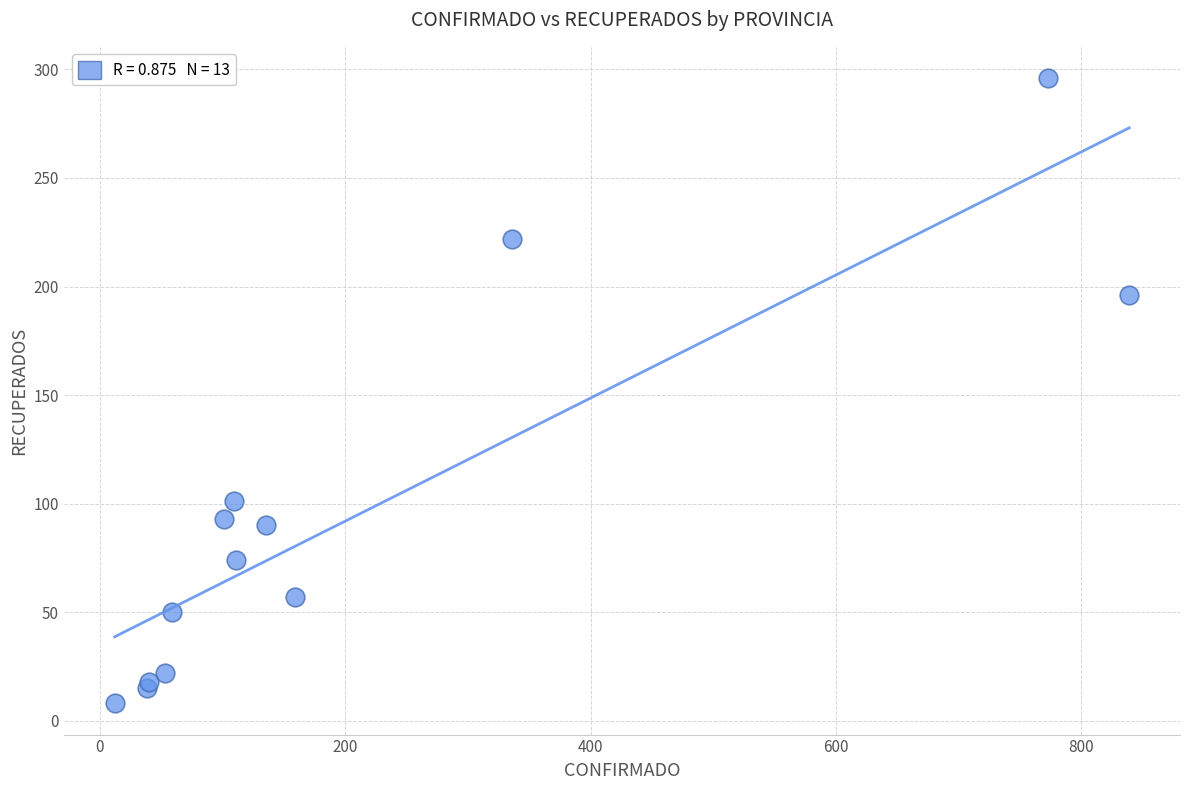

What Y value in the scatter plot is closest to 152?

196